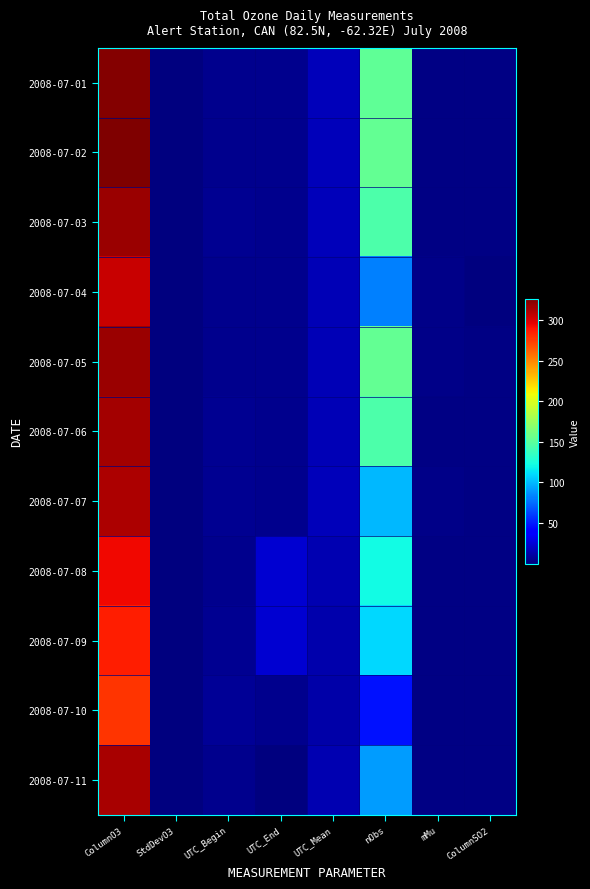

How many categories are shown in the chart?

8